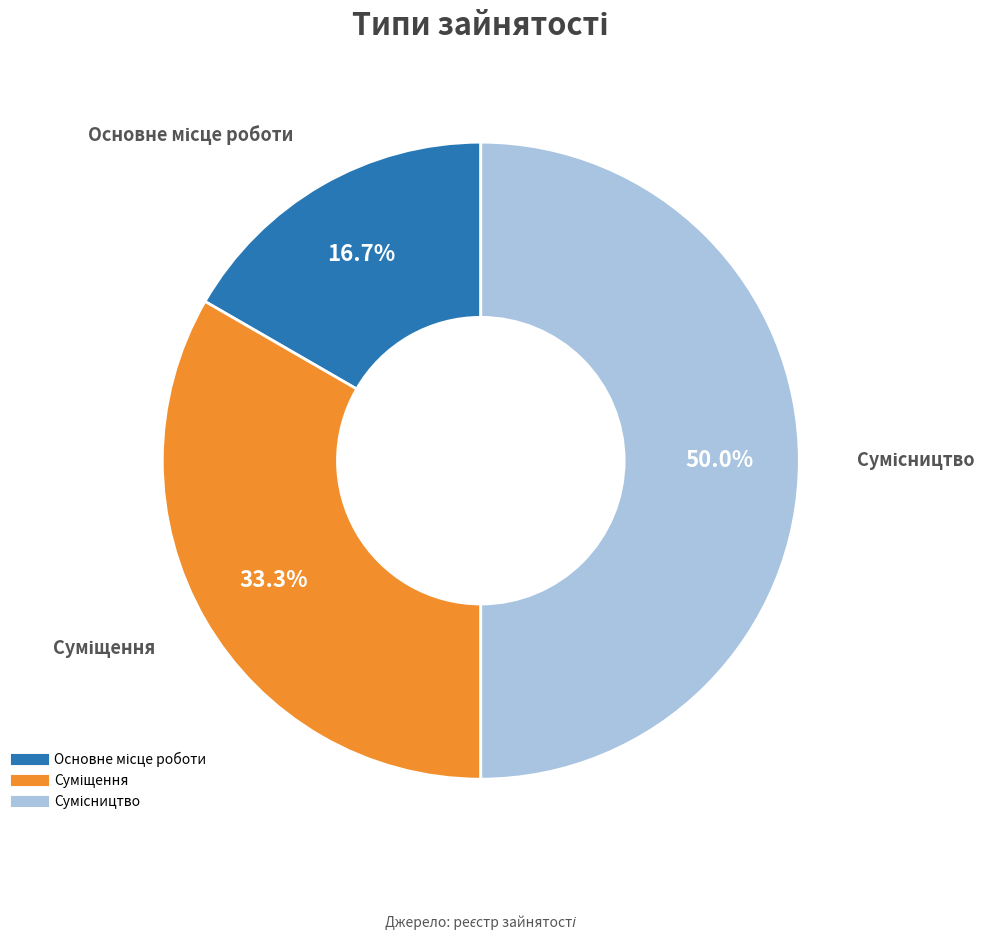

What percentage is NOT represented by Сумісництво?

50.0%